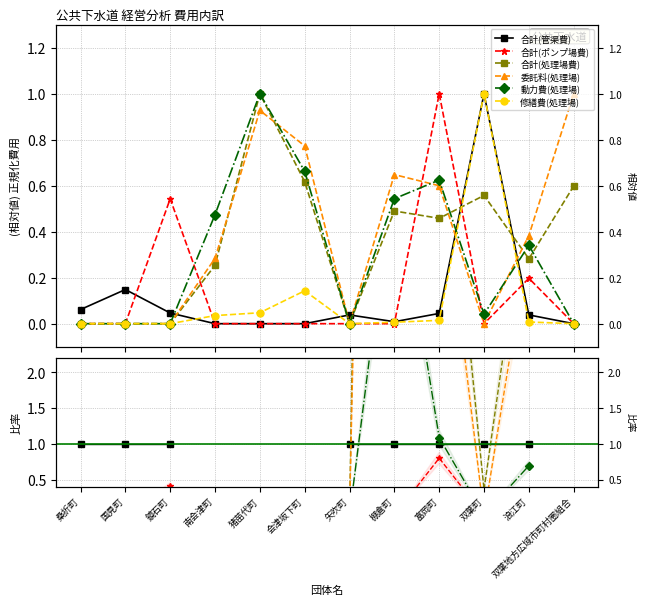

What are all the series names shown in the legend?

合計(管渠費), 合計(ポンプ場費), 合計(処理場費), 委託料(処理場), 動力費(処理場), 修繕費(処理場)